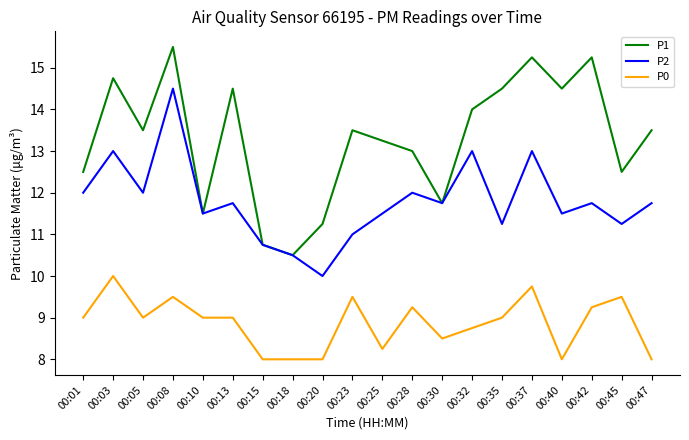

How many lines are shown in the chart?

3